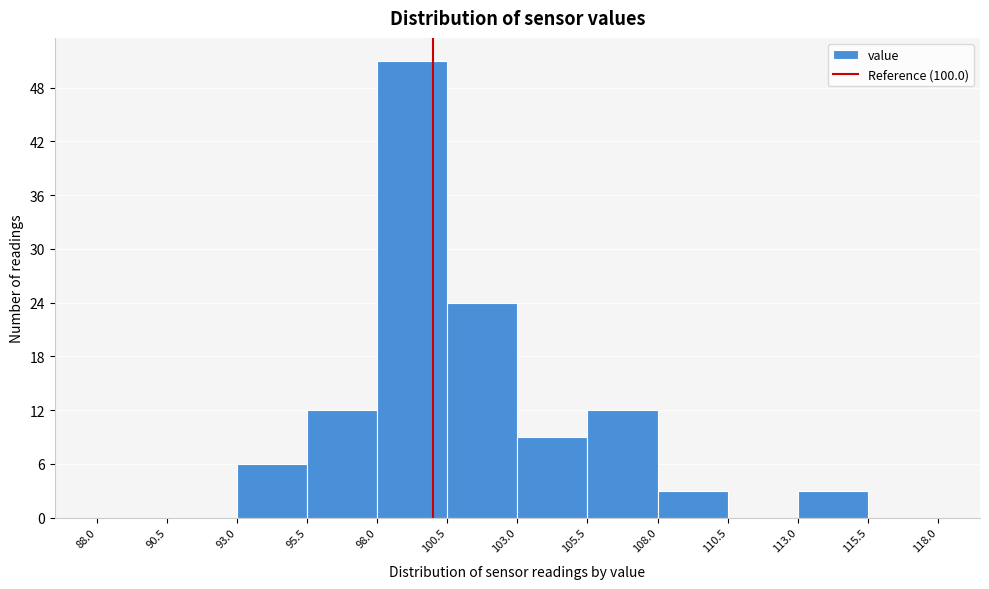

Reading left to right, list every bar in this chart as the range it spans on the x-axis followed by its height. The values are not printed on the chart, so give them approximately, as read against the axis.

88.0 to 90.5: 0
90.5 to 93.0: 0
93.0 to 95.5: 6
95.5 to 98.0: 12
98.0 to 100.5: 51
100.5 to 103.0: 24
103.0 to 105.5: 9
105.5 to 108.0: 12
108.0 to 110.5: 3
110.5 to 113.0: 0
113.0 to 115.5: 3
115.5 to 118.0: 0